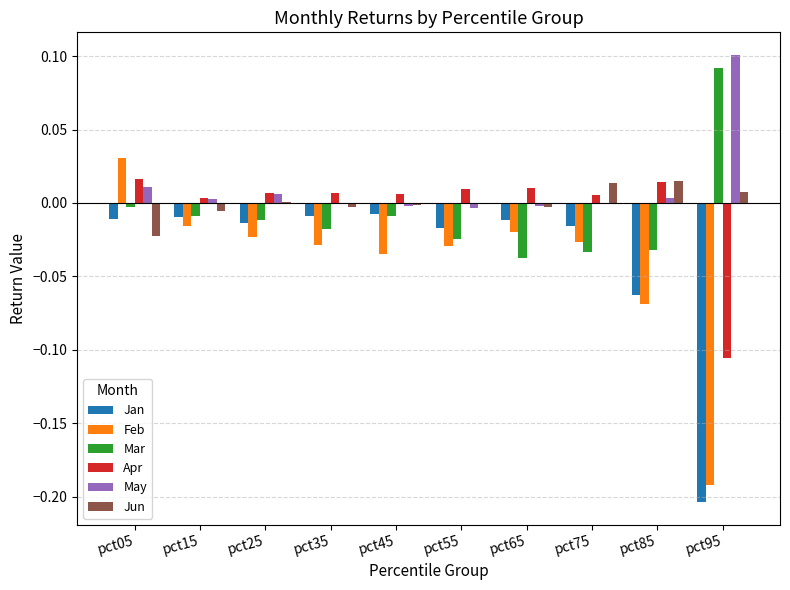

How many series are shown in this chart?

6